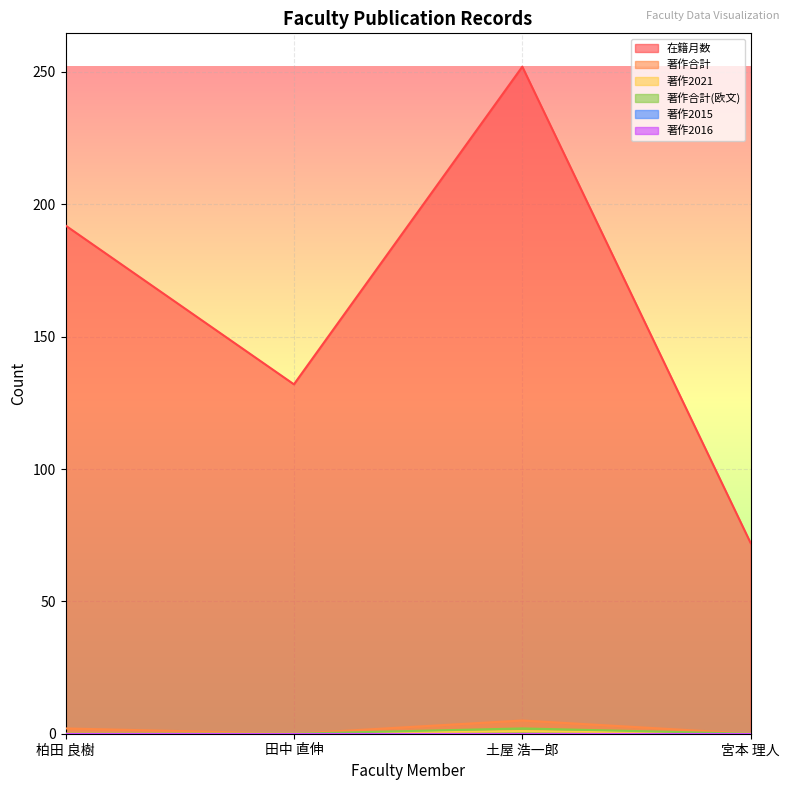

In 著作2021, how many points are higher than both neighbors (excluding endpoints)?

1